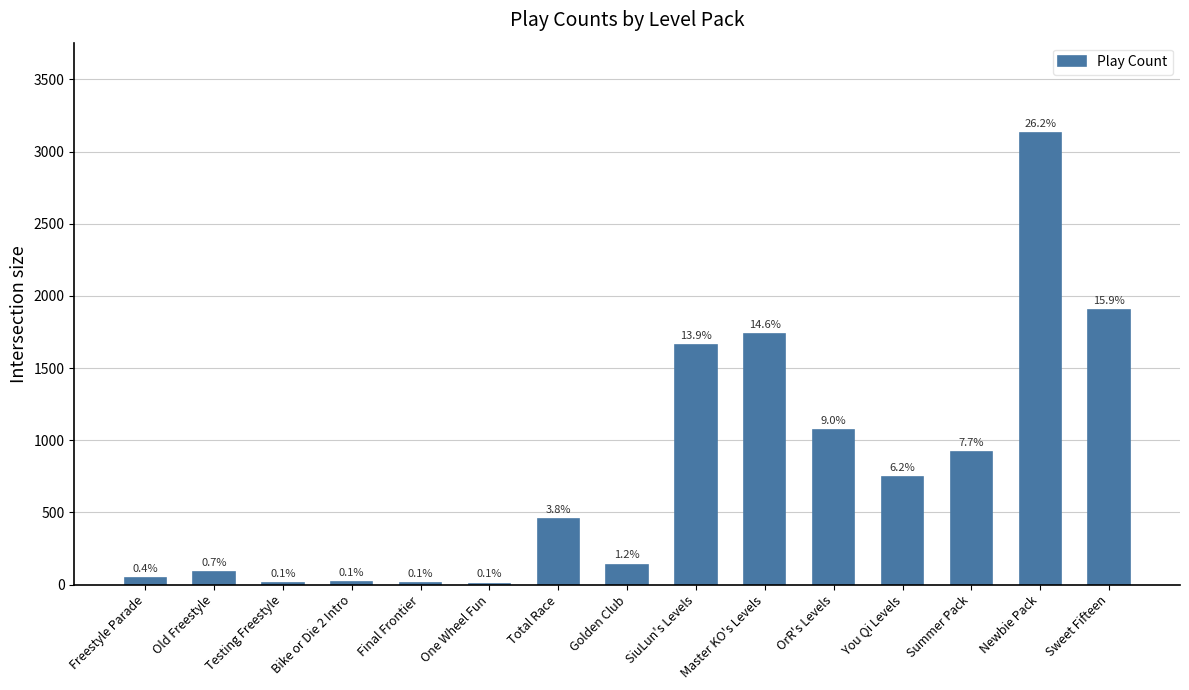

Where does the data first go above 454?

SiuLun's Levels